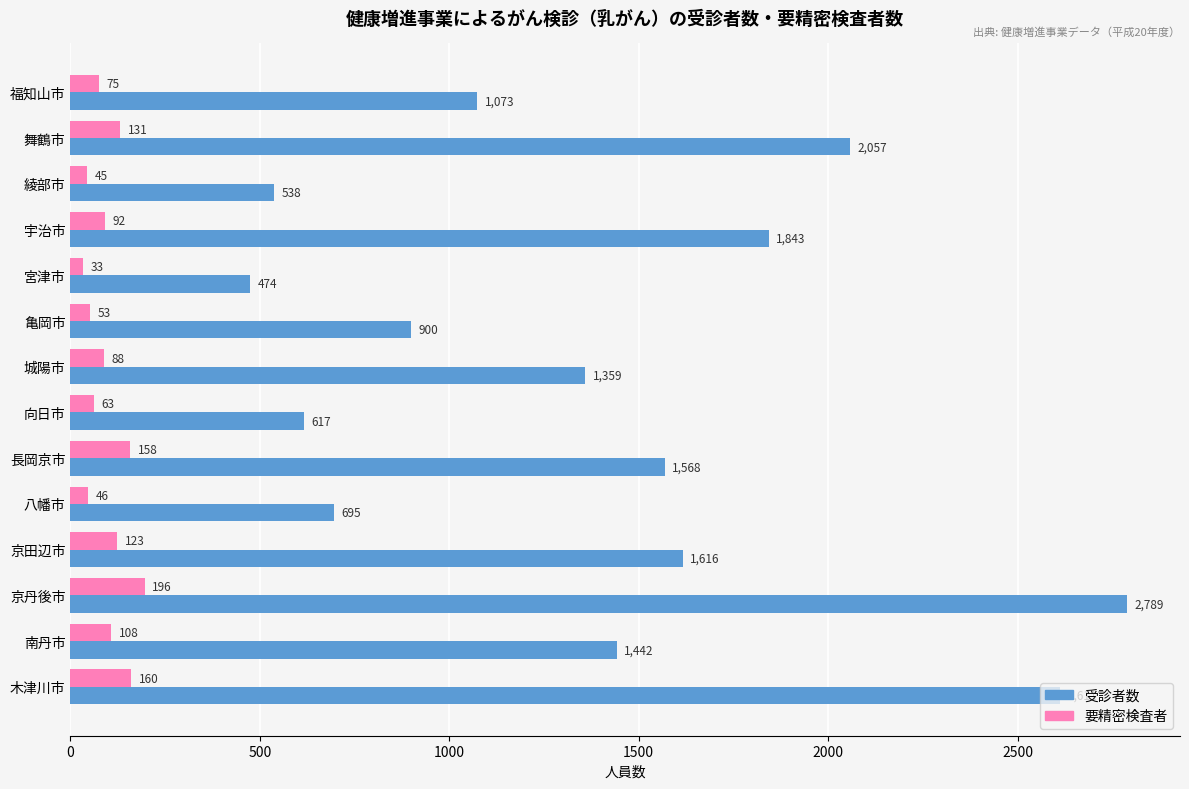

What is the maximum value for 受診者数?

2789